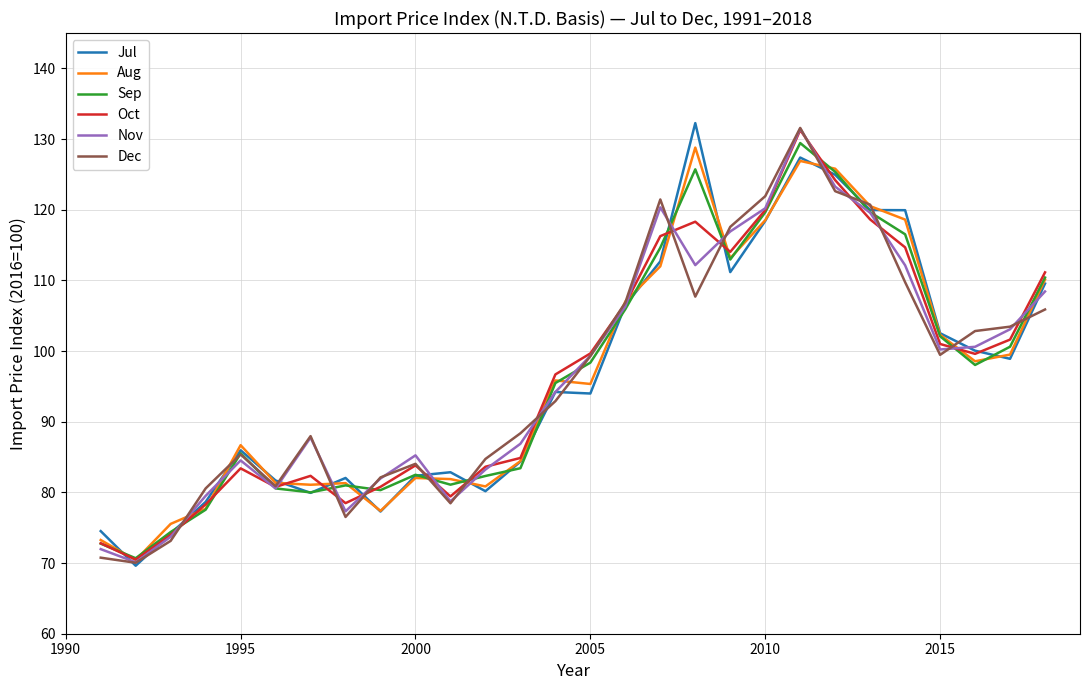

What is the smallest value displayed?

69.6